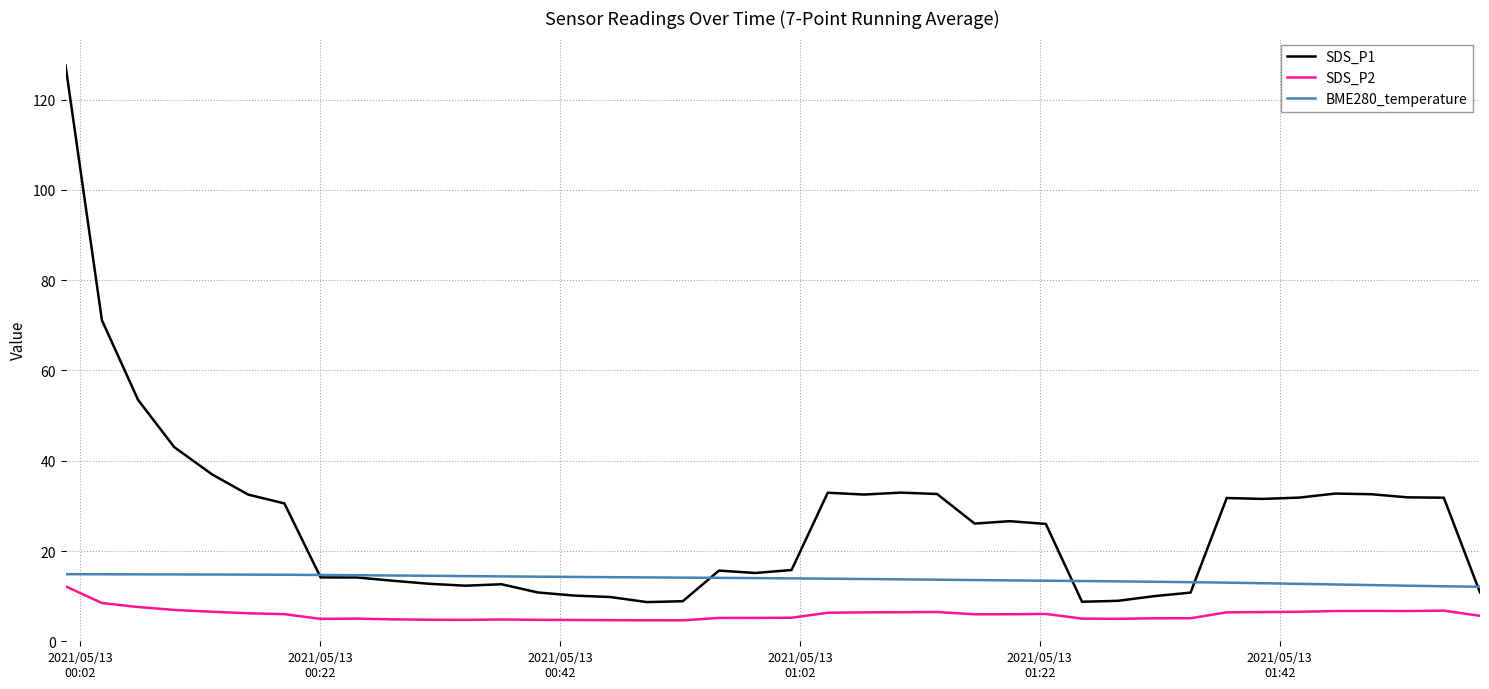

Which series has the largest range (max minus min)?

SDS_P1